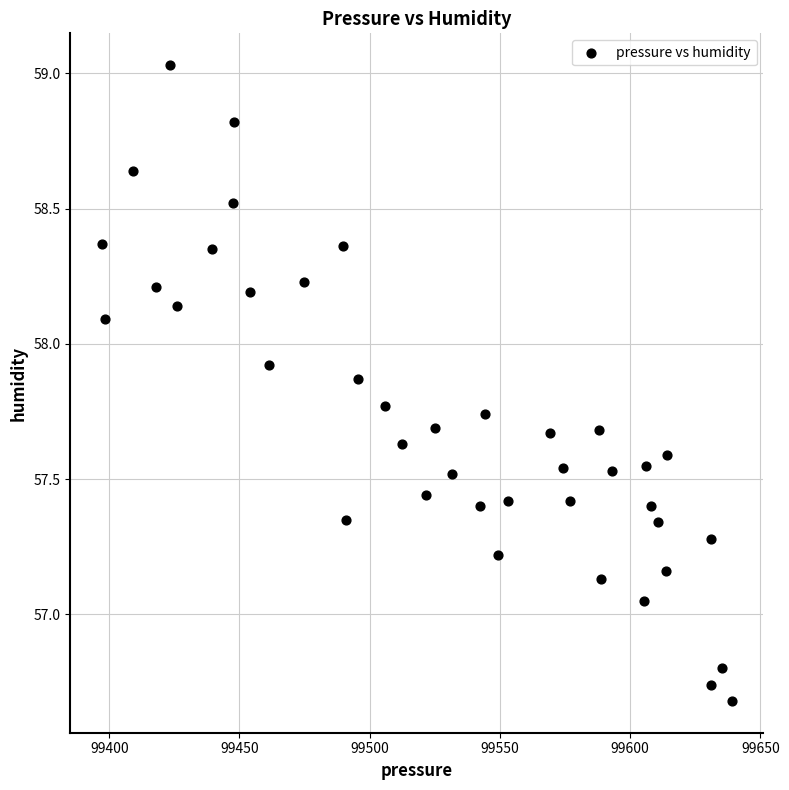

What is the range of X values (max minus min)?

242.0